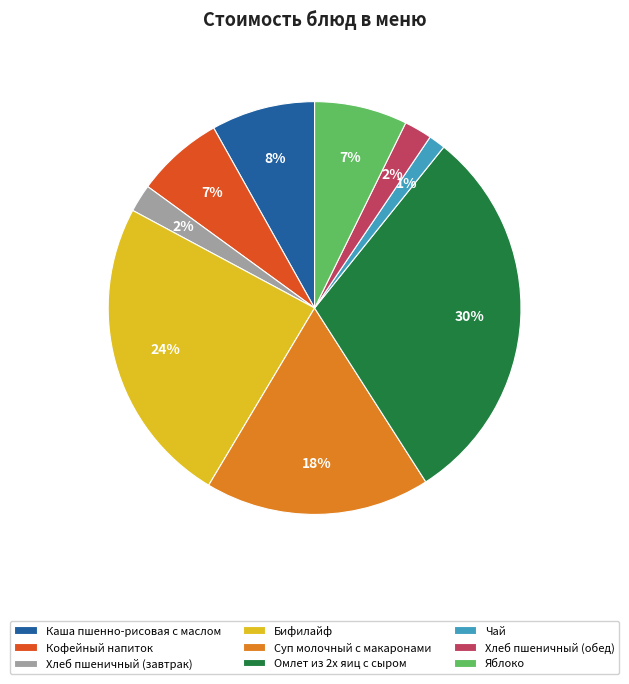

Do Кофейный напиток and Хлеб пшеничный (завтрак) together represent more than half of the pie?

No